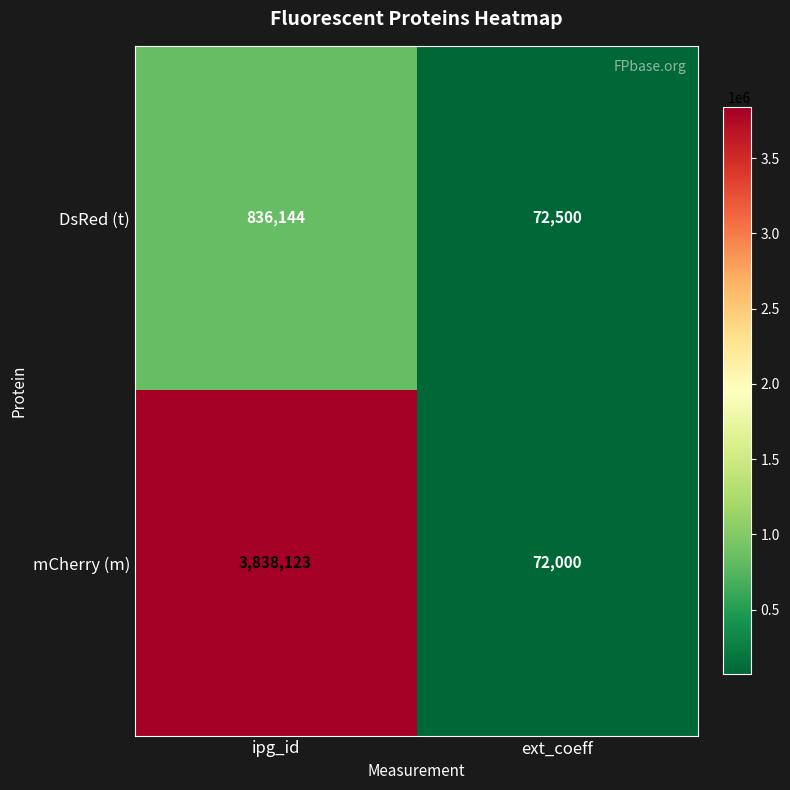

What is the difference between the highest and lowest values at ipg_id?

3001979